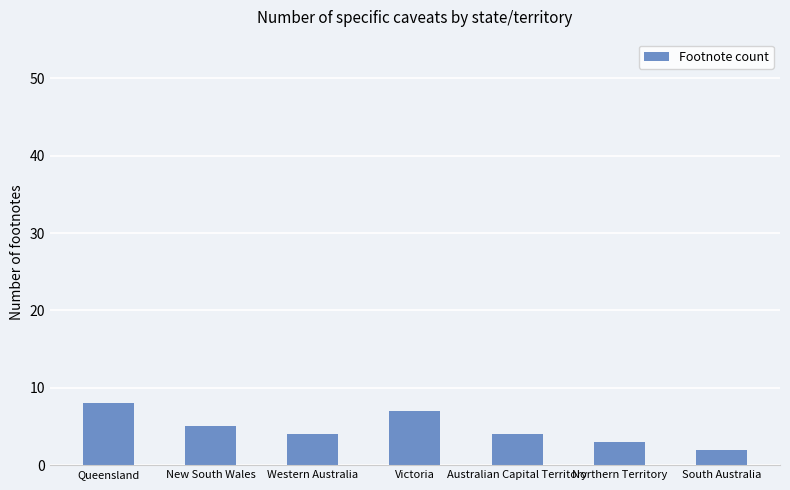

What is the label of the 5th bar from the left?

Australian Capital Territory